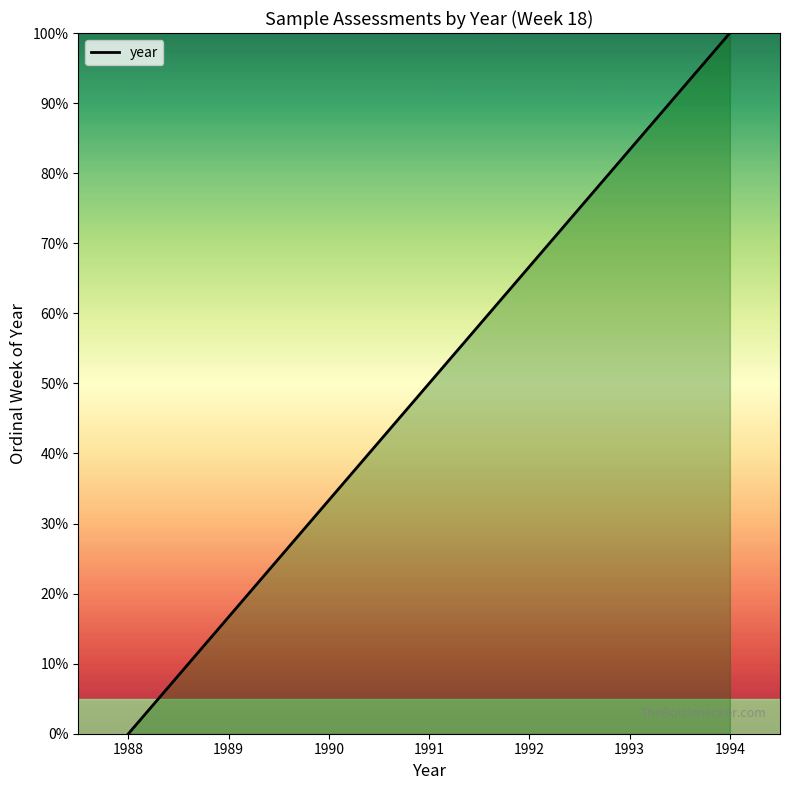

What is the change in value from 1988 to 1994?

+100.0